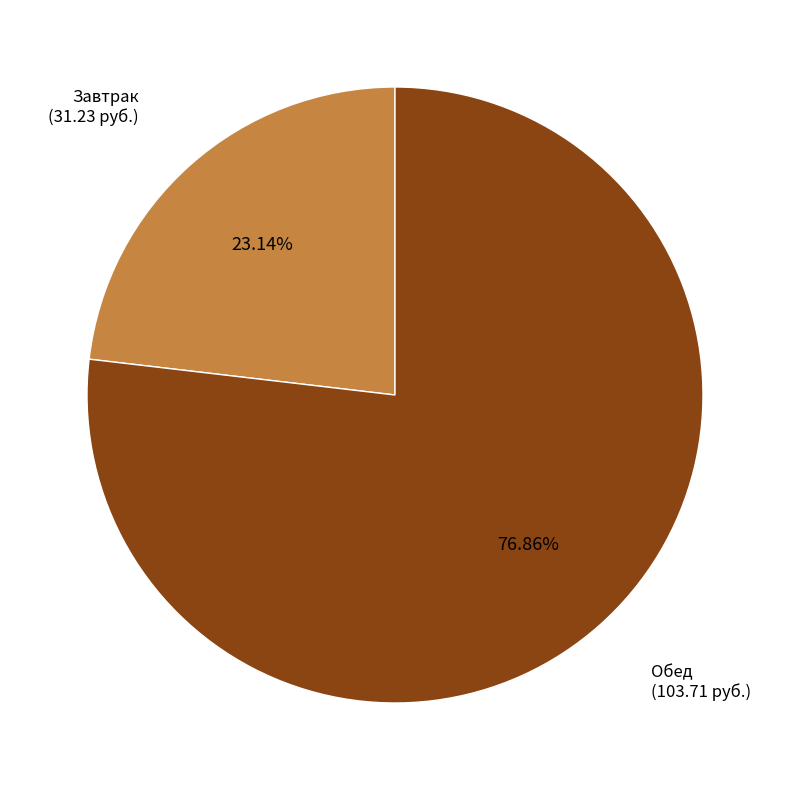

To the nearest percent, what is the difference between the largest and smallest slice percentages?

54%